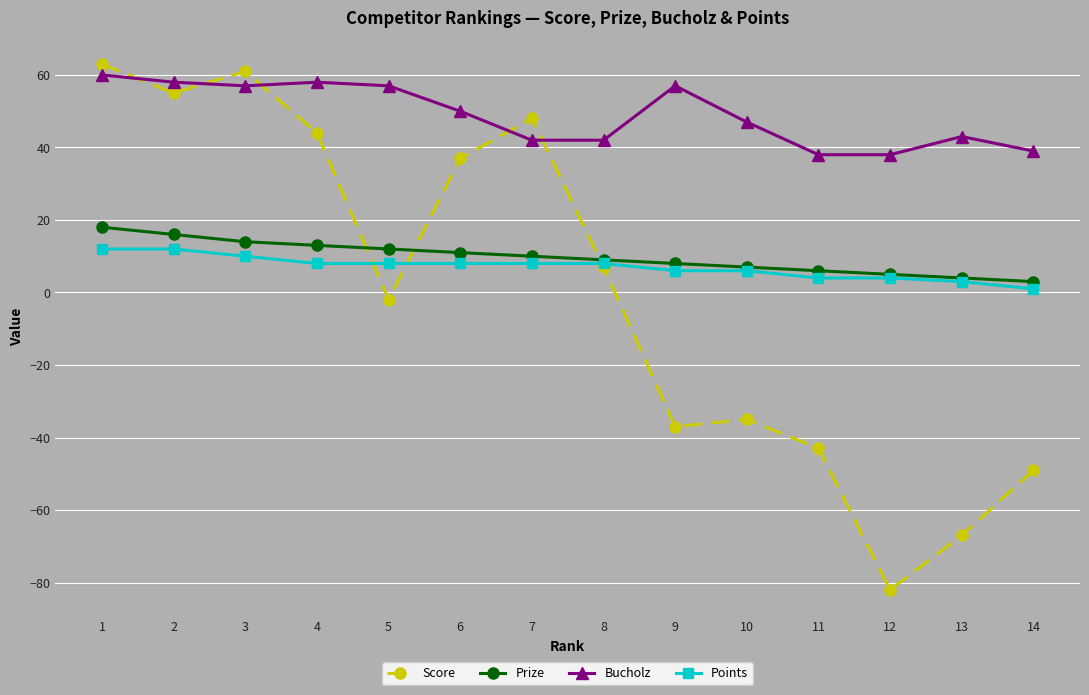

What is the sum of all Points values?

98